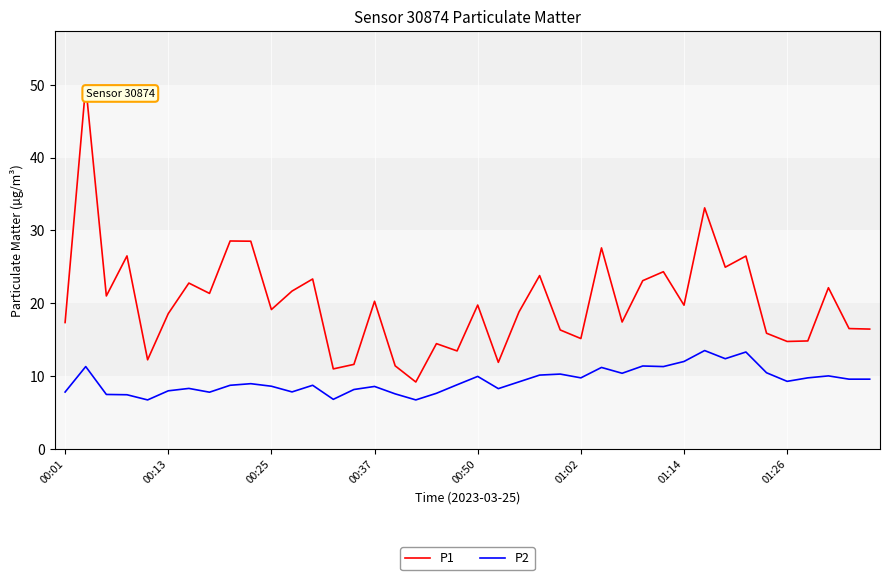

Which series has the largest total across all categories?

P1